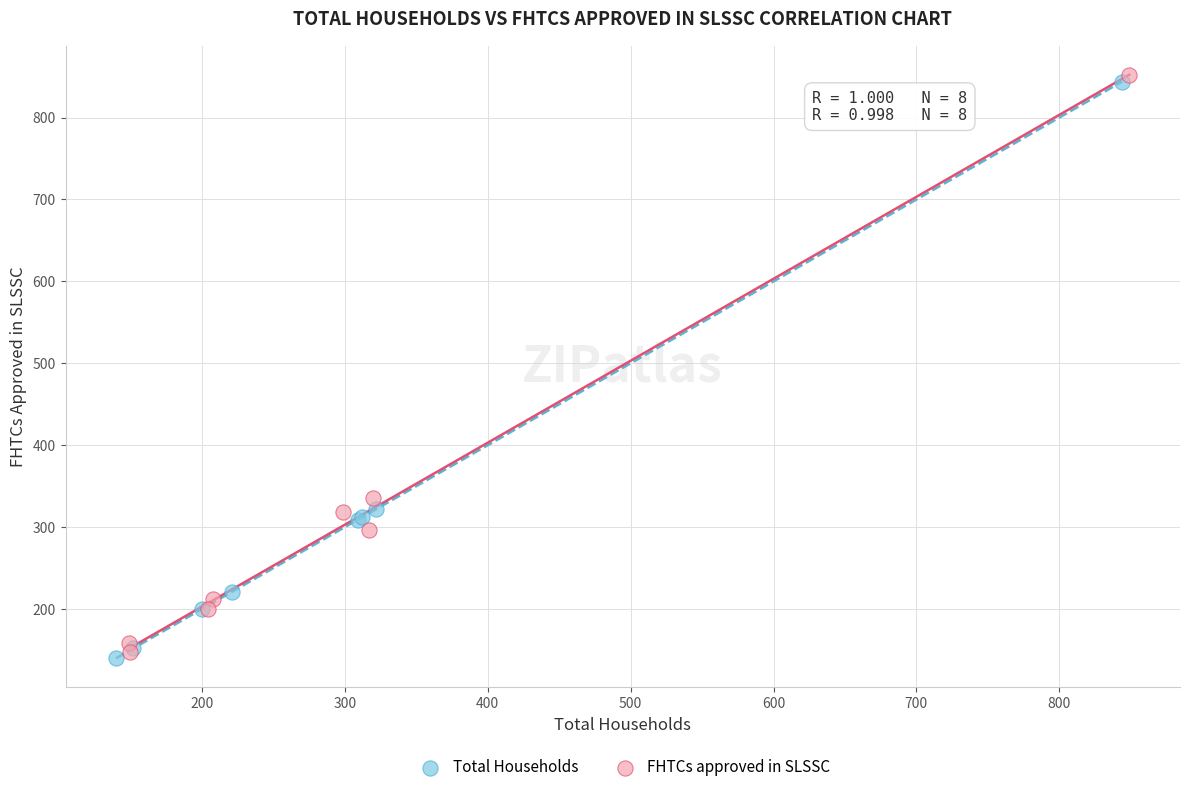

Which series has the widest spread of Y values?

FHTCs approved in SLSSC